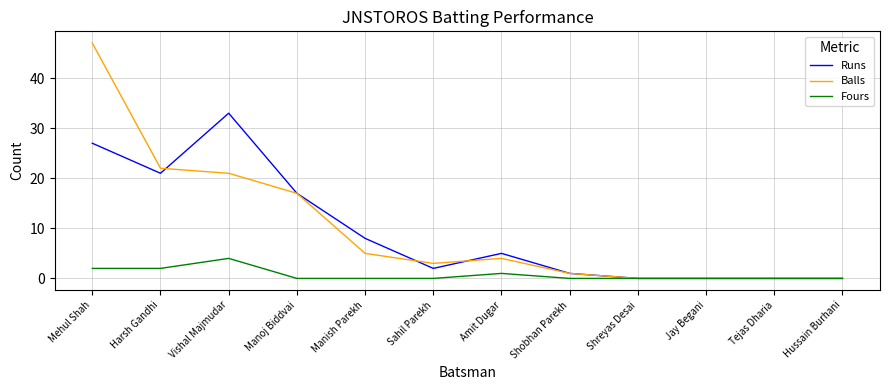

What is the highest value of the Fours series?

4